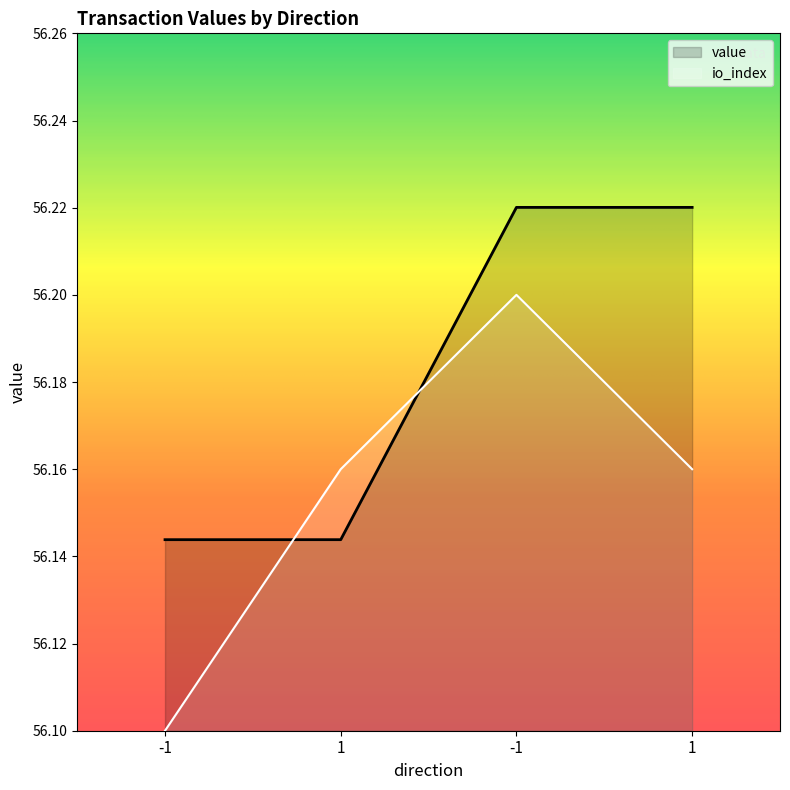

How many lines are shown in the chart?

2